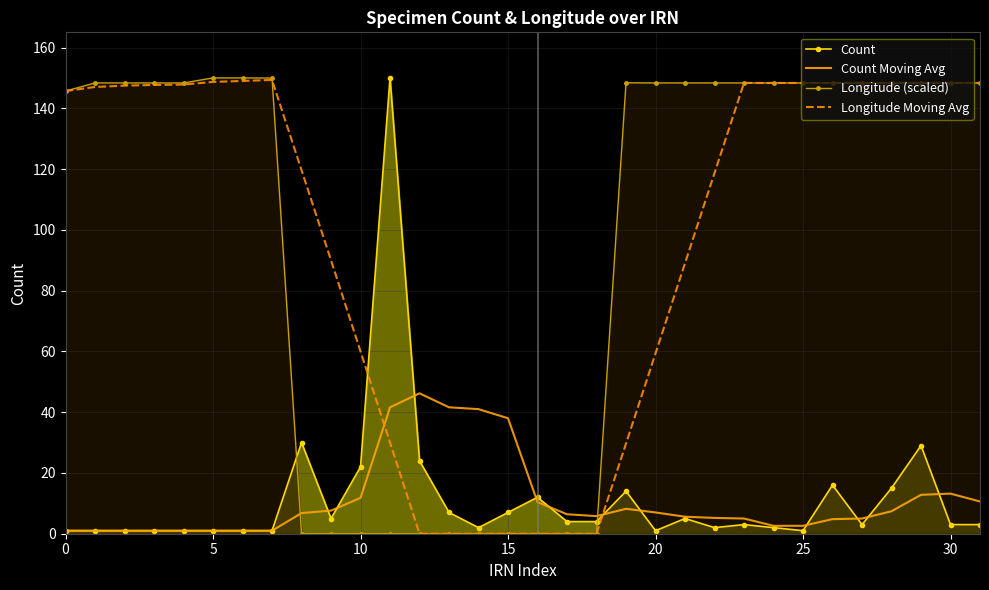

In Count Moving Avg, how many points are higher than both neighbors (excluding endpoints)?

3